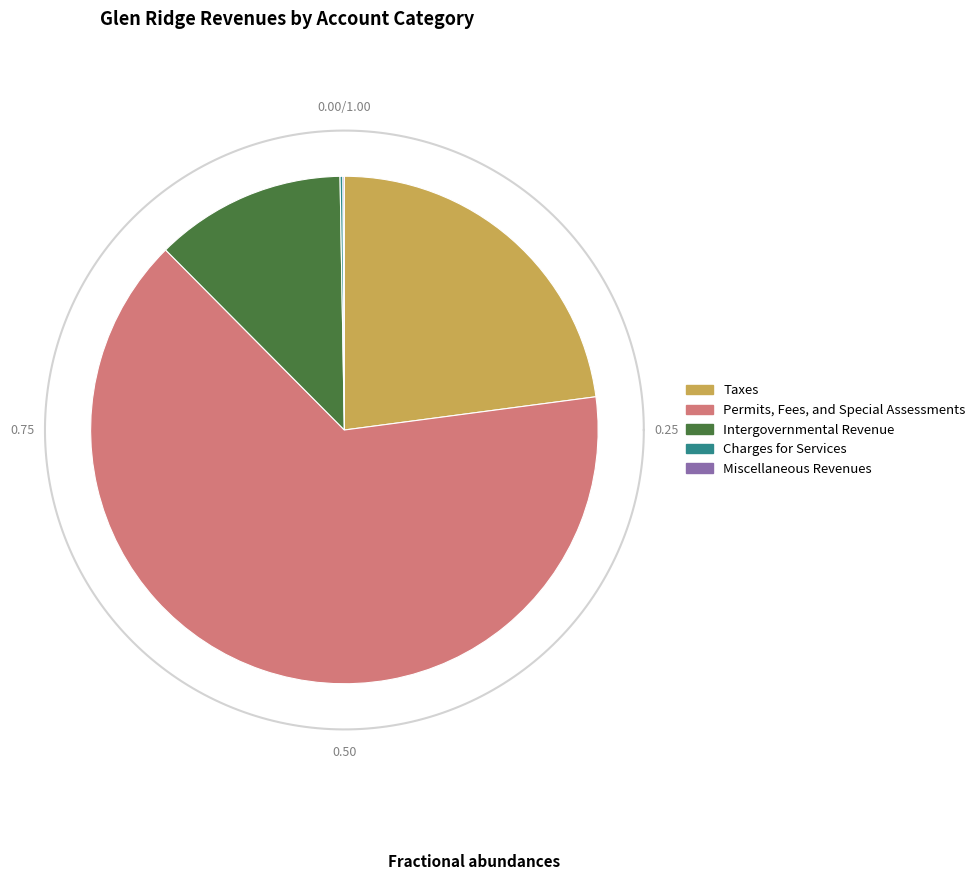

Is it true that Intergovernmental Revenue is 22% of the pie?

False